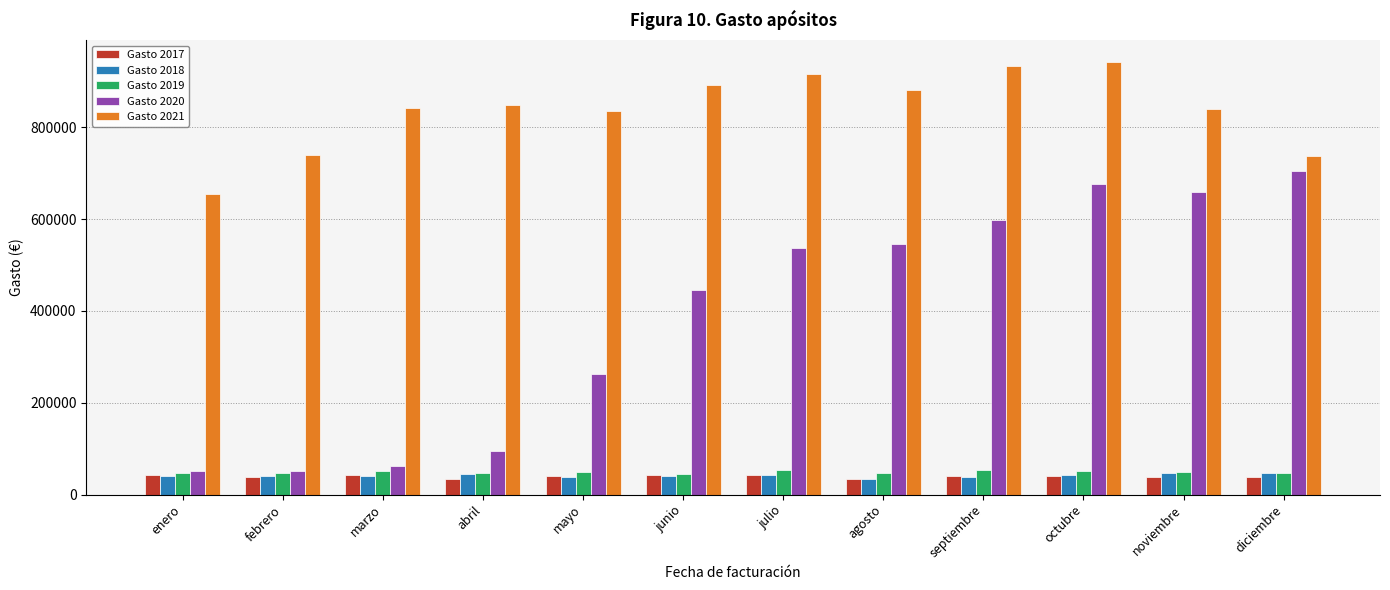

What is the difference between the second highest and second lowest values in the Gasto 2019 series?

6614.3